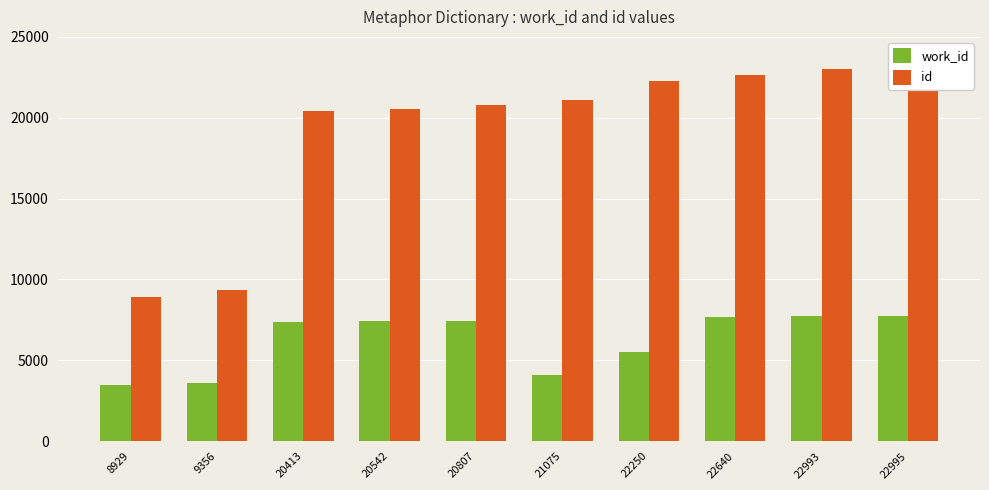

What is the difference between the maximum and minimum values in the id series?

14066